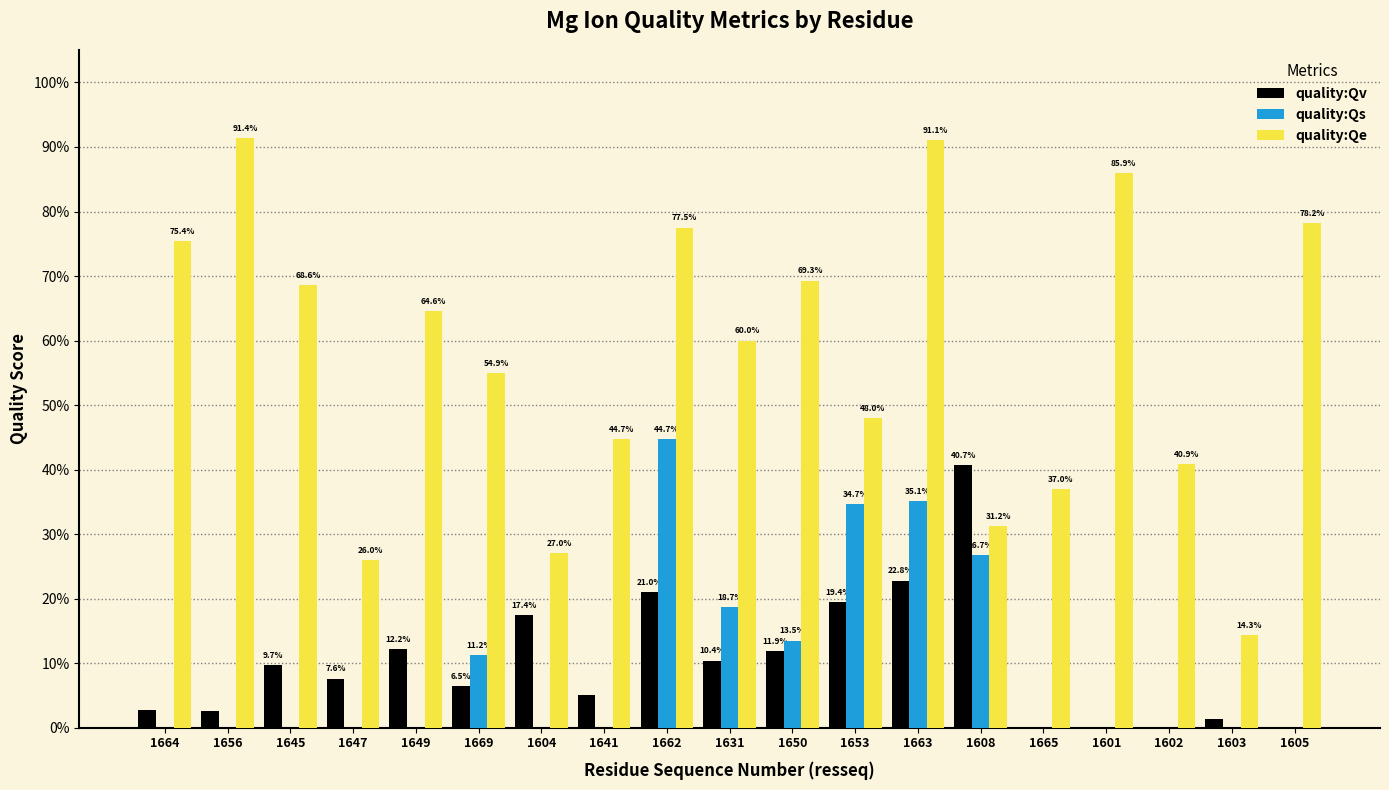

What is the difference between the maximum and minimum values in the quality:Qs series?

0.4